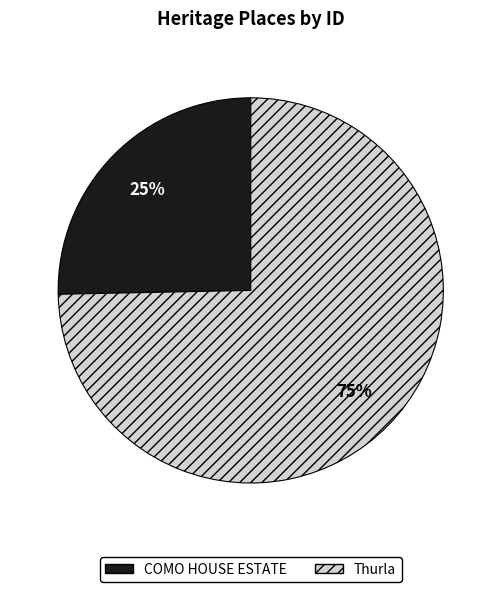

To the nearest percent, what portion does COMO HOUSE ESTATE represent?

25%